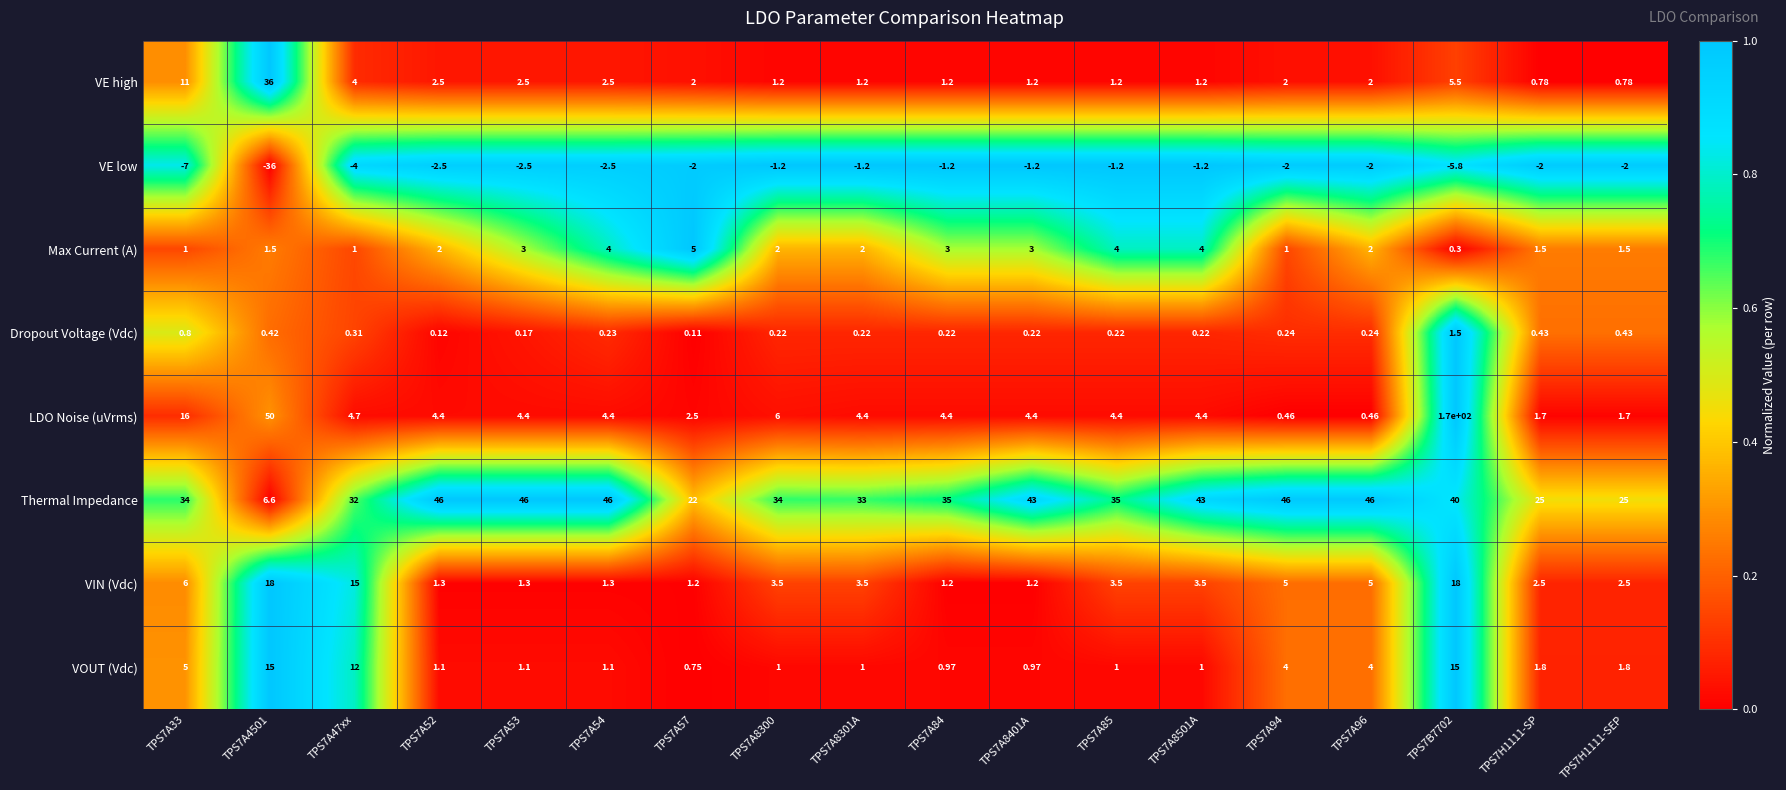

Which series has the largest range (max minus min)?

LDO Noise (uVrms)